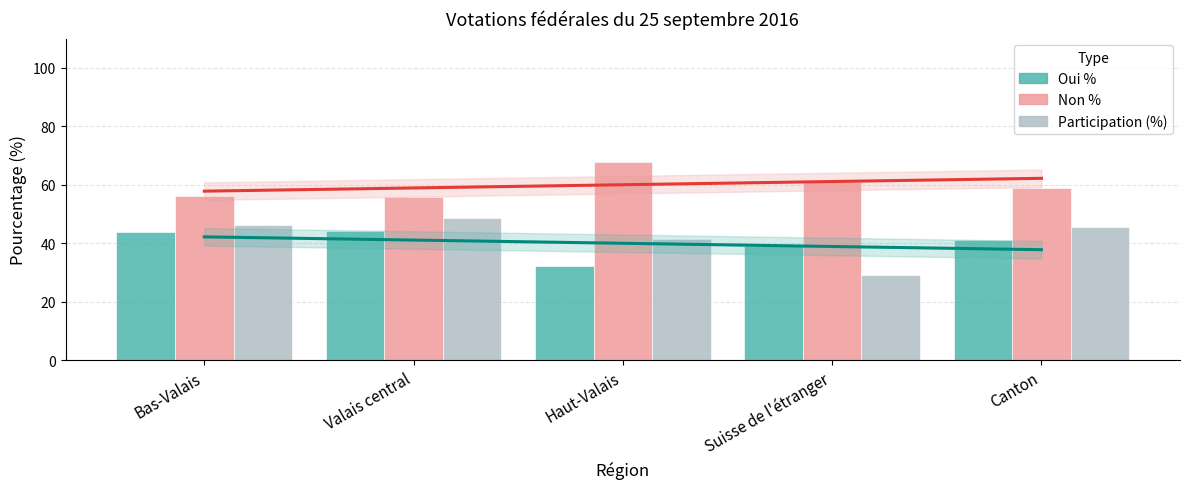

Are the bars grouped side by side (vs. stacked)?

Yes